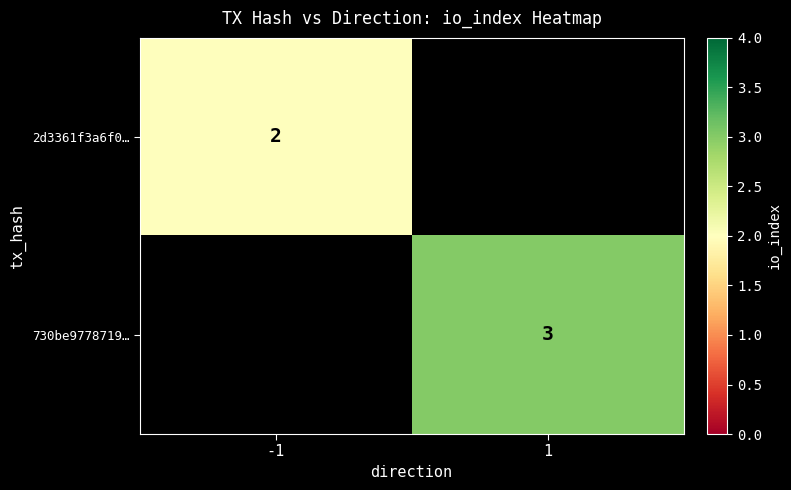

What is the minimum value shown in the chart?

2.0